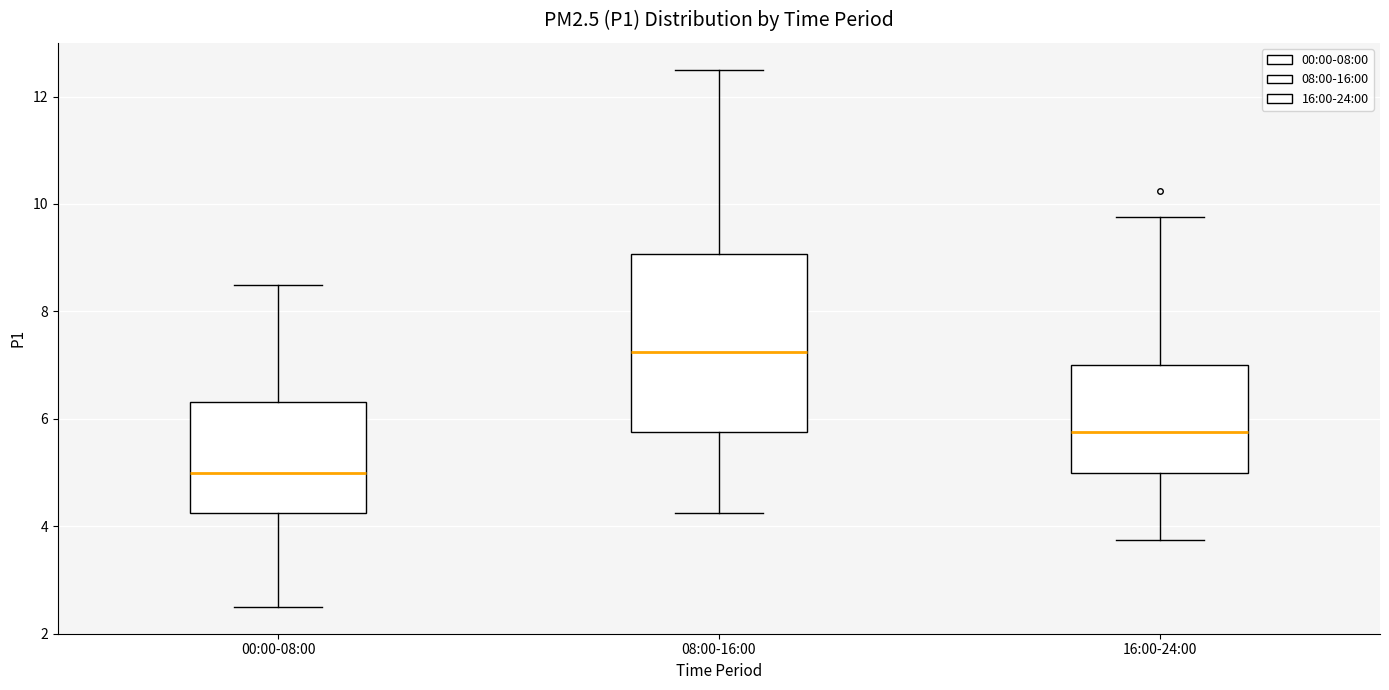

Which box is the tallest, from its lower edge to its upper edge?

08:00-16:00